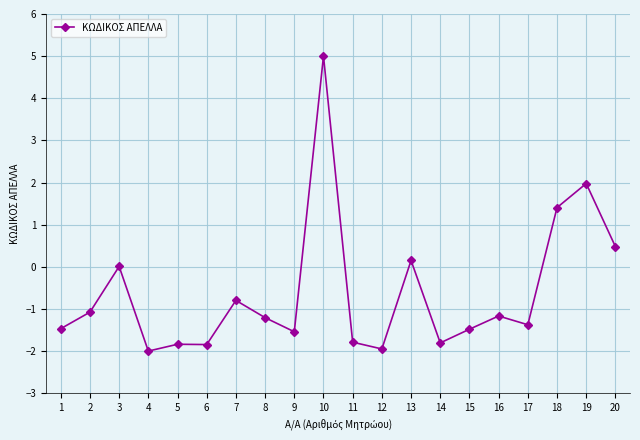

What is the difference between the maximum and minimum values?

7.0